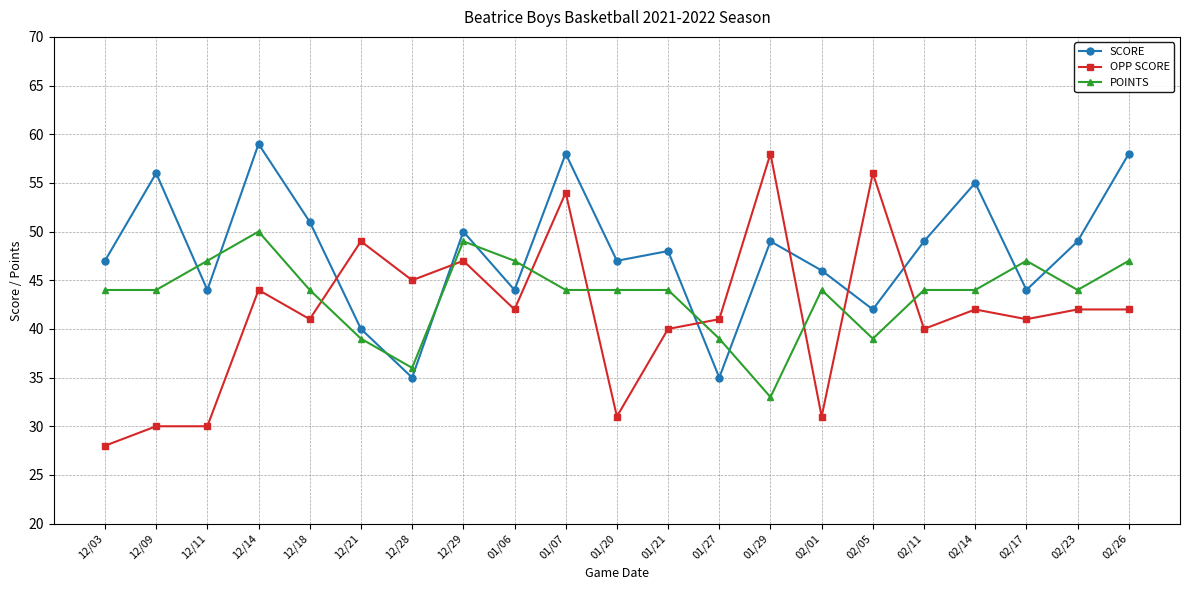

What is the label of the 4th point from the right?

02/14